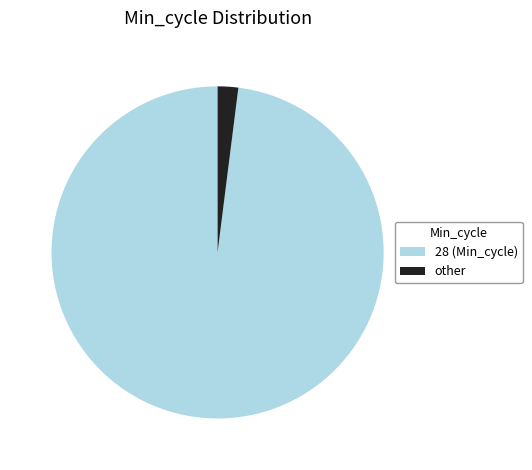

What is the largest slice in the pie chart?

28 (Min_cycle)